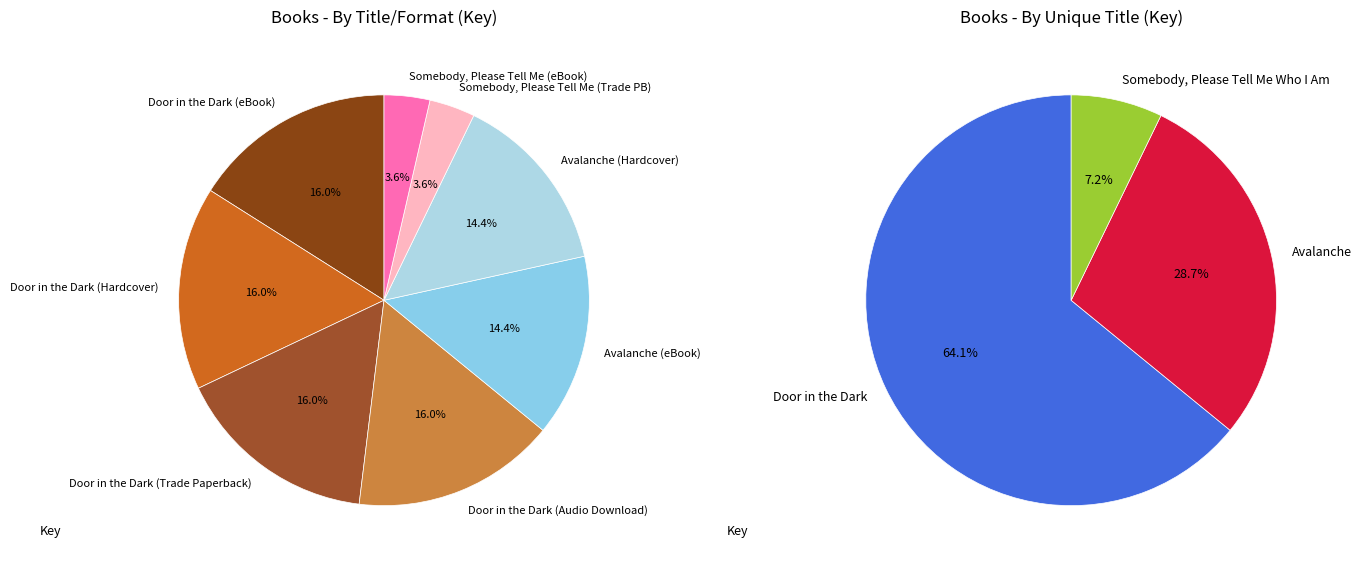

Rank the categories by value from highest to lowest.

Door in the Dark (eBook), Door in the Dark (Hardcover), Door in the Dark (Trade Paperback), Door in the Dark (Audio Download), Avalanche (eBook), Avalanche (Hardcover), Somebody, Please Tell Me Who I Am (Trade Paperback), Somebody, Please Tell Me Who I Am (eBook)